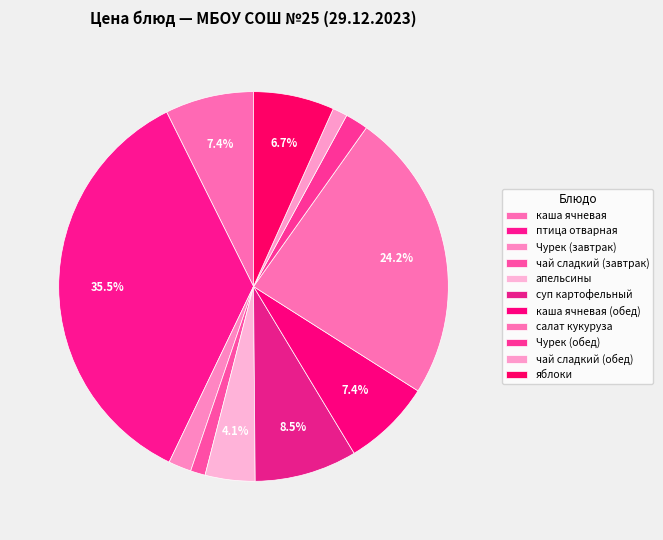

Between Чурек (обед) and каша ячневая (обед), which is larger?

каша ячневая (обед)